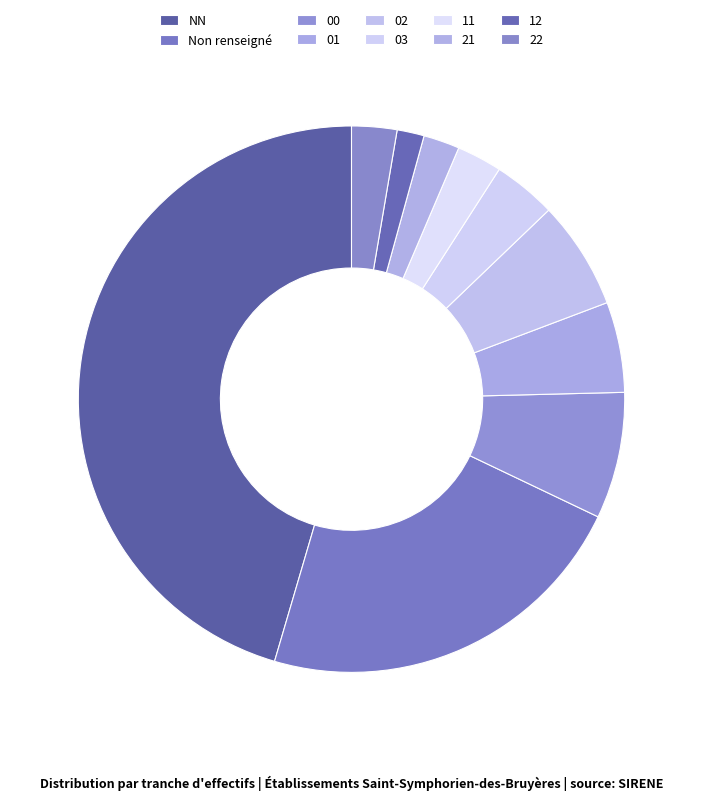

How many slices are in this pie chart?

10